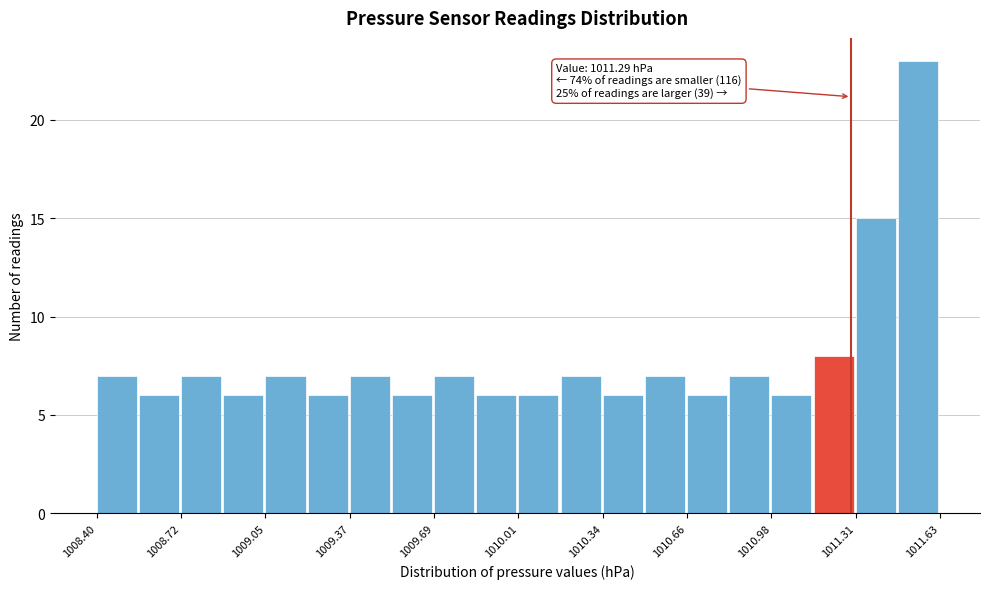

Read against the x-axis, roughly where is the centre of the tallest bar?

1011.55